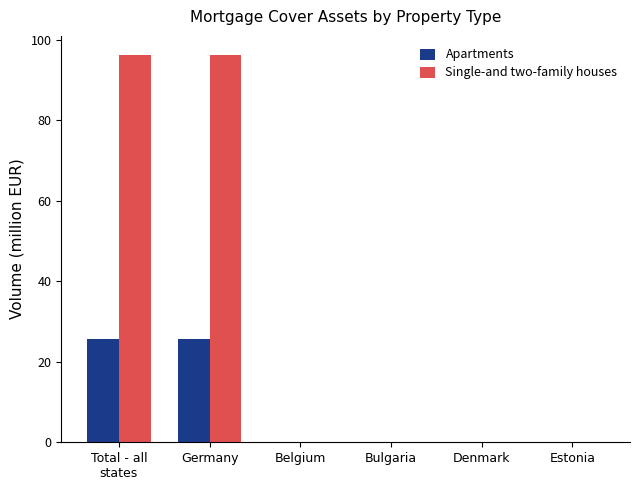

Reading right to left, extract all data points from this chart.

Apartments: Estonia=0.0	Denmark=0.0	Bulgaria=0.0	Belgium=0.0	Germany=25.6	Total - all
states=25.6
Single-and two-family houses: Estonia=0.0	Denmark=0.0	Bulgaria=0.0	Belgium=0.0	Germany=96.2	Total - all
states=96.2